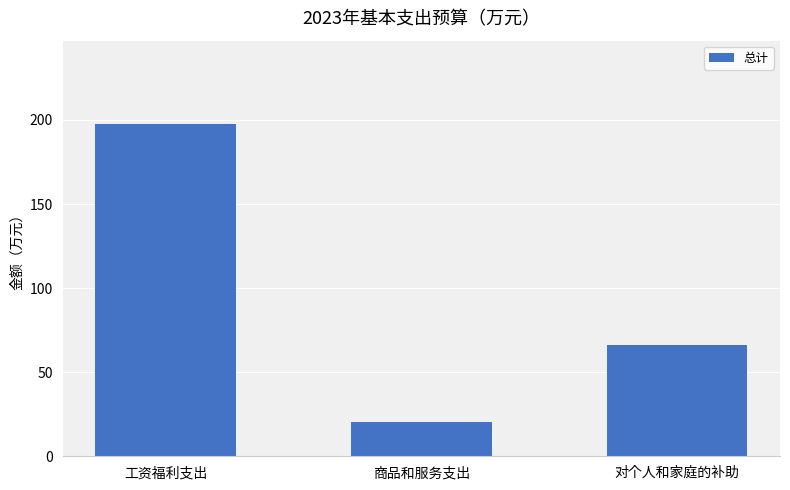

What value does the data have at 工资福利支出?

197.7